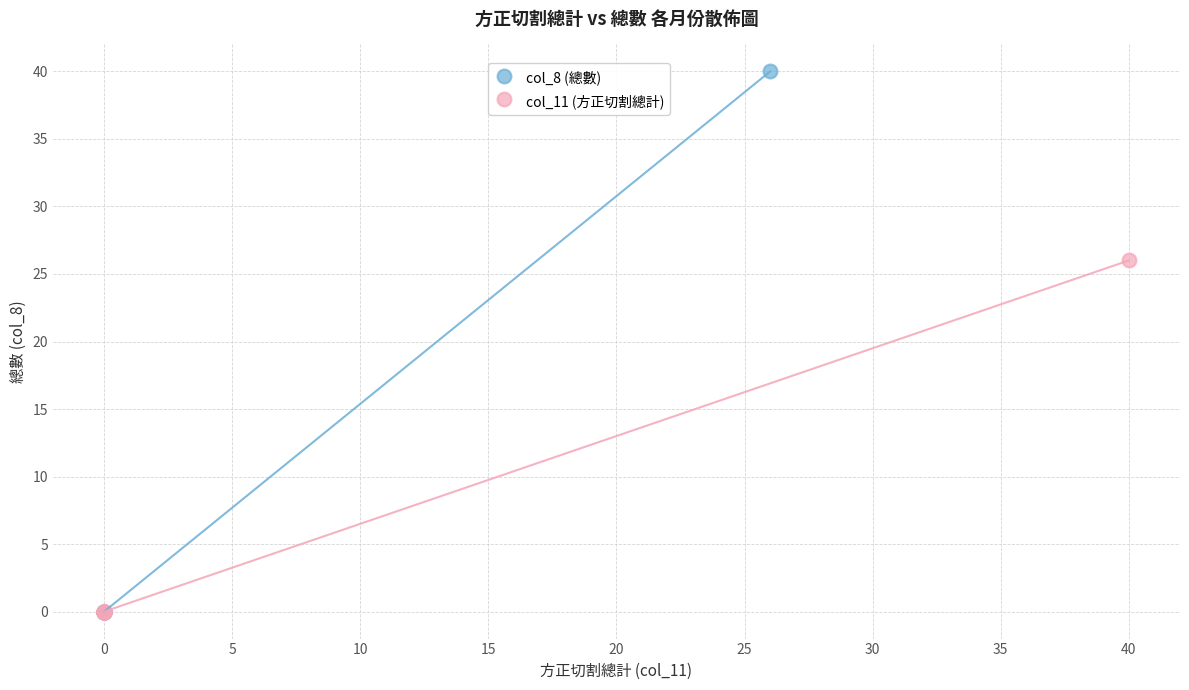

Which series has the widest spread of Y values?

col_8 (總數)